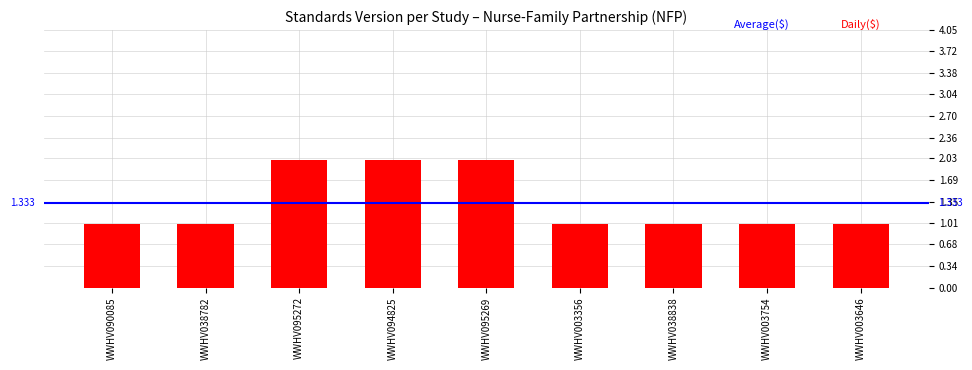

Between WWHV095272 and WWHV003754, which is larger?

WWHV095272